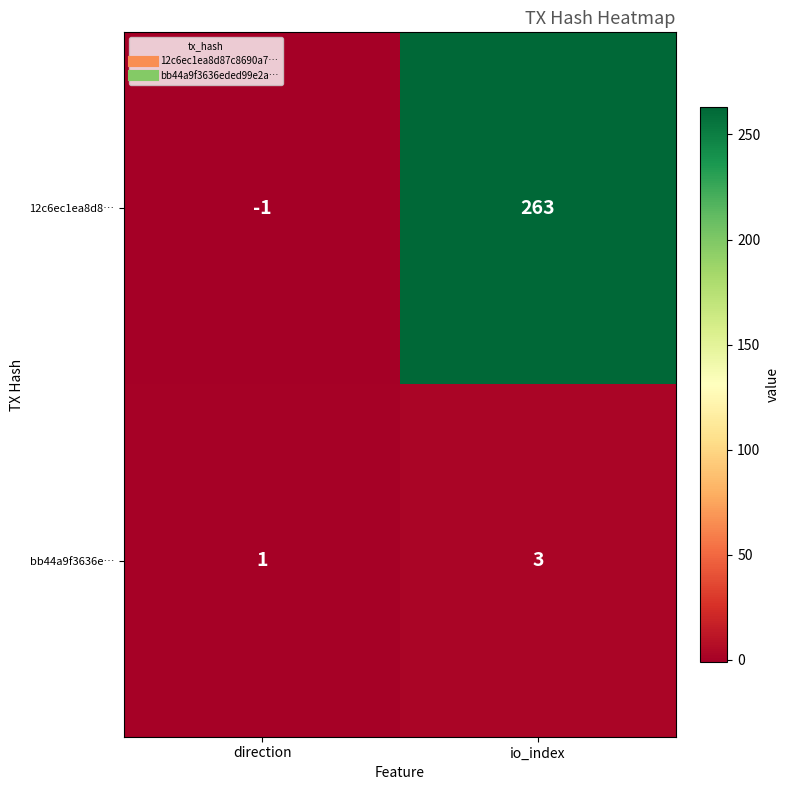

What is the maximum value for 12c6ec1ea8d8…?

263